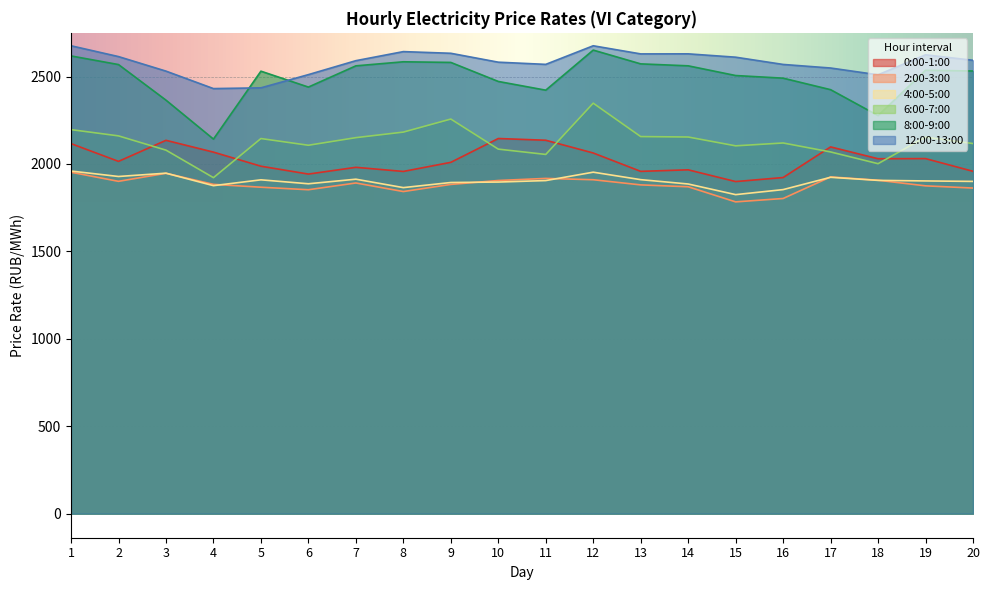

Reading left to right, what are all the values shown in this chart?

0:00-1:00: 2116.5	2014.9	2135.4	2067.8	1987.3	1942.3	1981.0	1957.3	2009.4	2145.7	2135.8	2062.9	1957.8	1966.6	1899.4	1922.5	2097.7	2030.0	2030.8	1958.2
2:00-3:00: 1952.8	1900.8	1946.8	1883.5	1867.2	1852.7	1891.4	1842.4	1883.2	1905.5	1917.5	1909.9	1880.5	1869.7	1783.3	1802.6	1926.1	1907.0	1875.0	1862.3
4:00-5:00: 1959.6	1928.5	1947.4	1876.0	1909.4	1886.8	1913.0	1864.8	1894.1	1896.7	1905.1	1953.1	1910.4	1885.5	1824.8	1853.5	1923.9	1906.3	1903.1	1900.4
6:00-7:00: 2196.6	2160.7	2079.2	1921.8	2145.5	2107.1	2150.7	2182.4	2257.0	2085.0	2054.6	2347.8	2156.7	2154.3	2103.8	2120.2	2068.9	2001.8	2153.6	2116.9
8:00-9:00: 2617.9	2568.6	2365.1	2142.3	2530.8	2439.8	2561.2	2584.5	2580.8	2472.0	2422.1	2651.3	2572.6	2561.4	2505.9	2490.8	2425.0	2276.9	2535.9	2531.7
12:00-13:00: 2676.1	2614.2	2531.1	2431.2	2435.5	2511.1	2590.8	2642.7	2633.1	2582.2	2569.7	2676.1	2629.6	2629.9	2610.8	2569.3	2548.9	2510.0	2624.4	2593.1